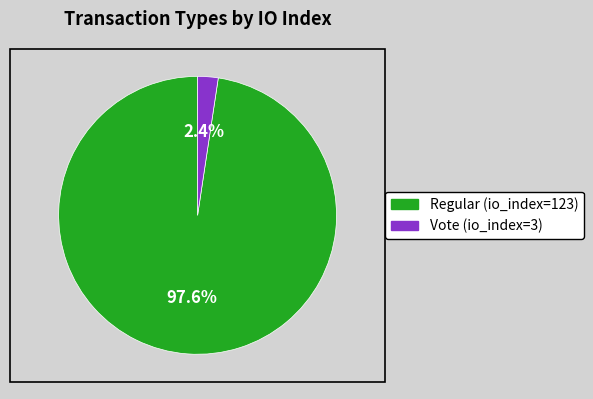

True or false: Regular (io_index=123) accounts for 92% of the total.

False